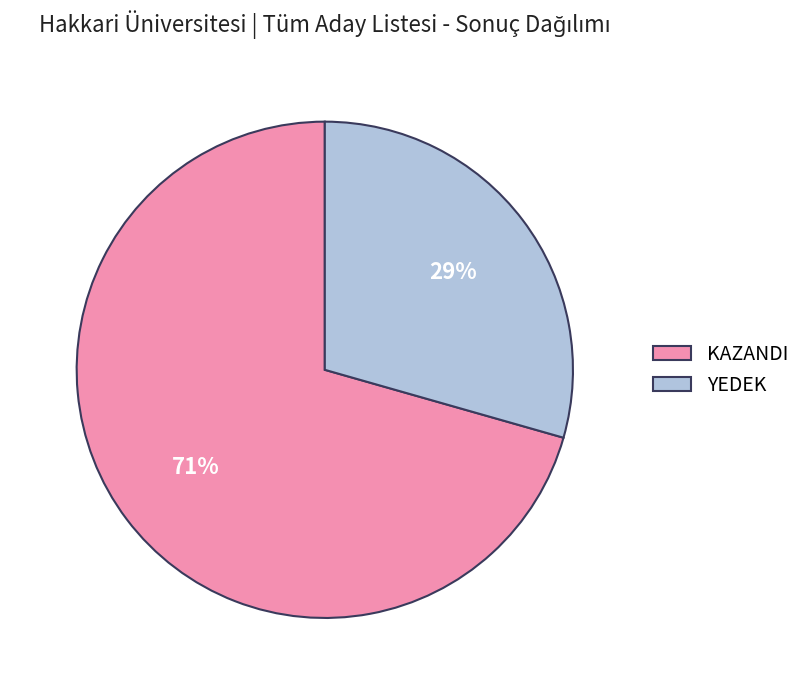

Approximately how many times larger is the value at KAZANDI compared to YEDEK?

2.4